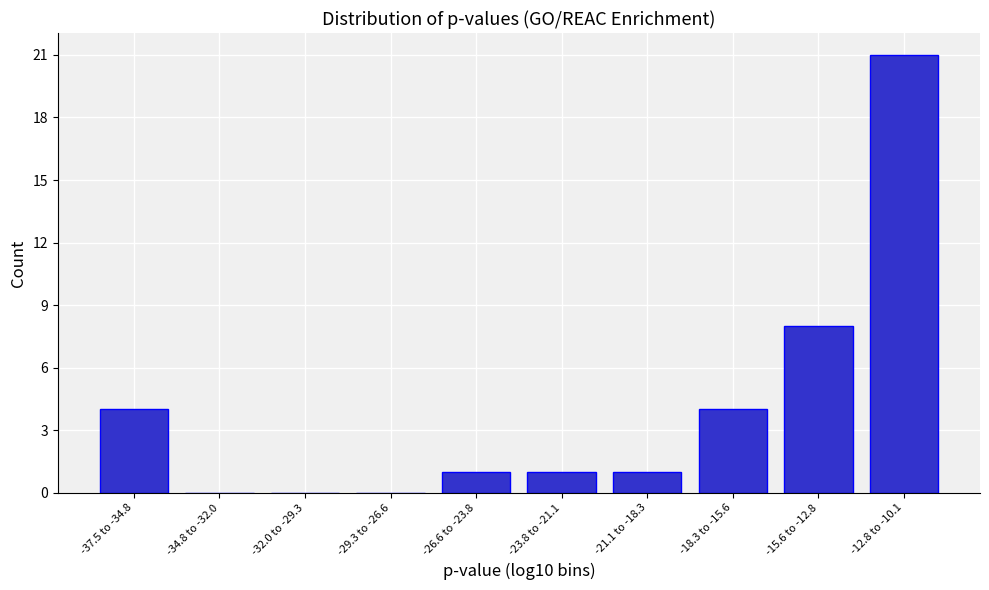

Reading left to right, what are all the values shown in this chart?

-37.5 to -34.8=4	-34.8 to -32.0=0	-32.0 to -29.3=0	-29.3 to -26.6=0	-26.6 to -23.8=1	-23.8 to -21.1=1	-21.1 to -18.3=1	-18.3 to -15.6=4	-15.6 to -12.8=8	-12.8 to -10.1=21